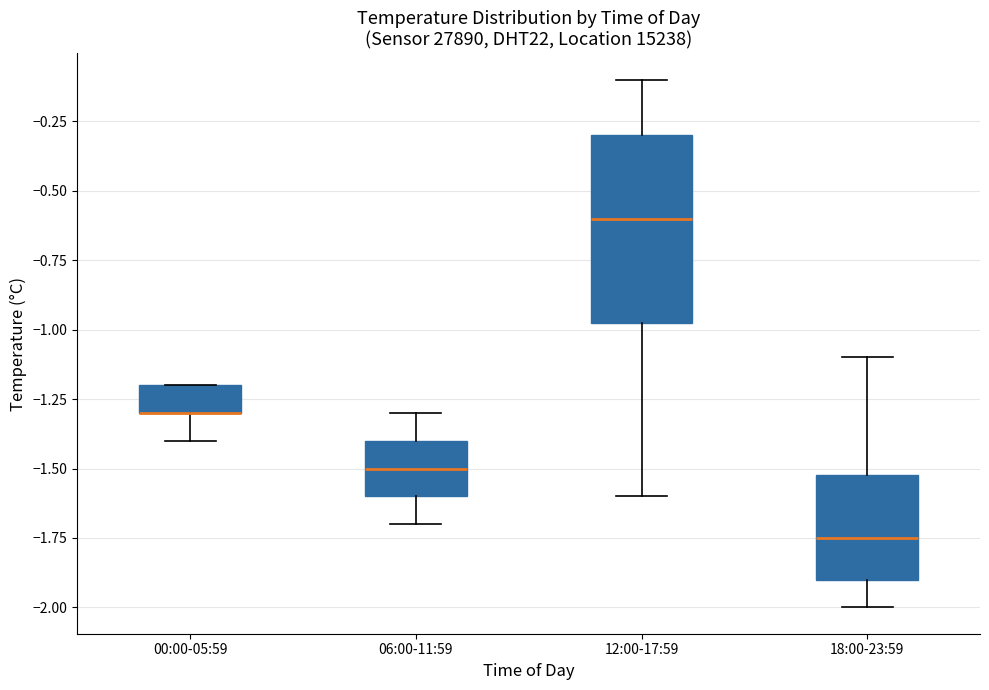

Where does the upper whisker of the box for 06:00-11:59 end on the y-axis? The values are not printed on the chart, so give them approximately, as read against the axis.

-1.30